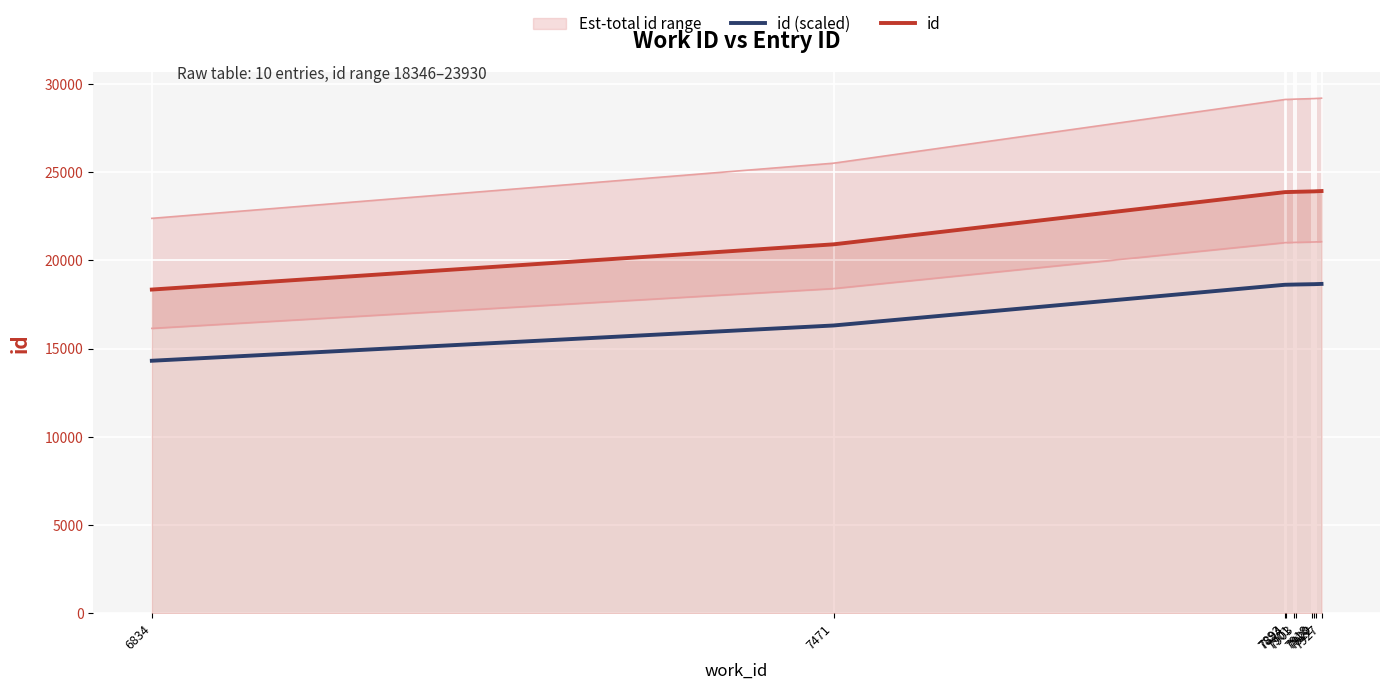

Reading left to right, extract all data points from this chart.

id (scaled): 14309.9	16309.0	18618.6	18619.4	18628.7	18631.9	18649.0	18650.6	18655.3	18665.4
id: 18346.0	20909.0	23870.0	23871.0	23883.0	23887.0	23909.0	23911.0	23917.0	23930.0